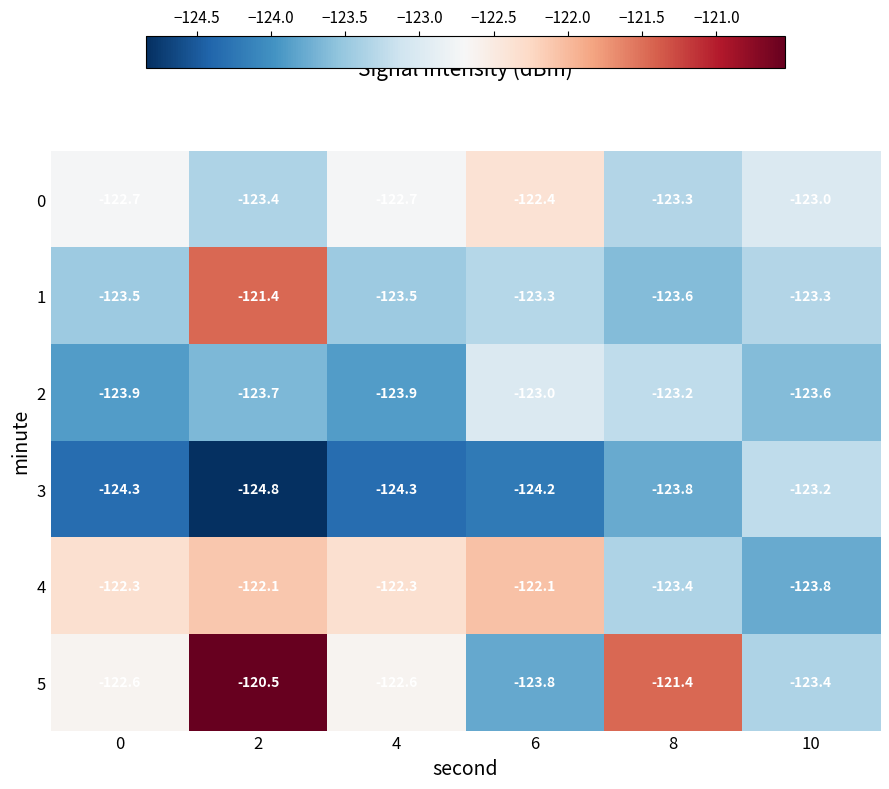

At which category is the sum across all series the highest?

2